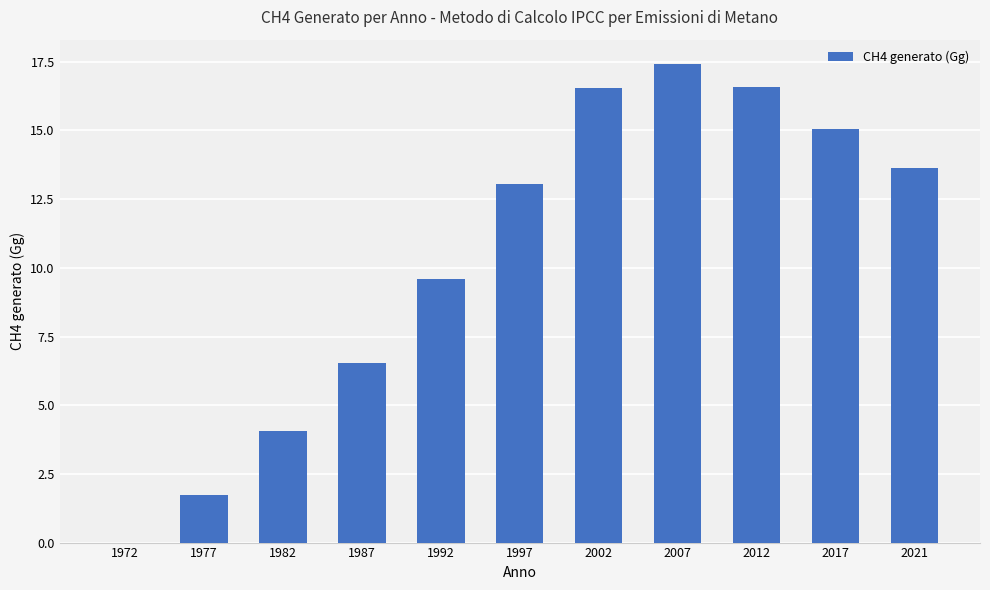

Which category has the highest value across all series?

2007